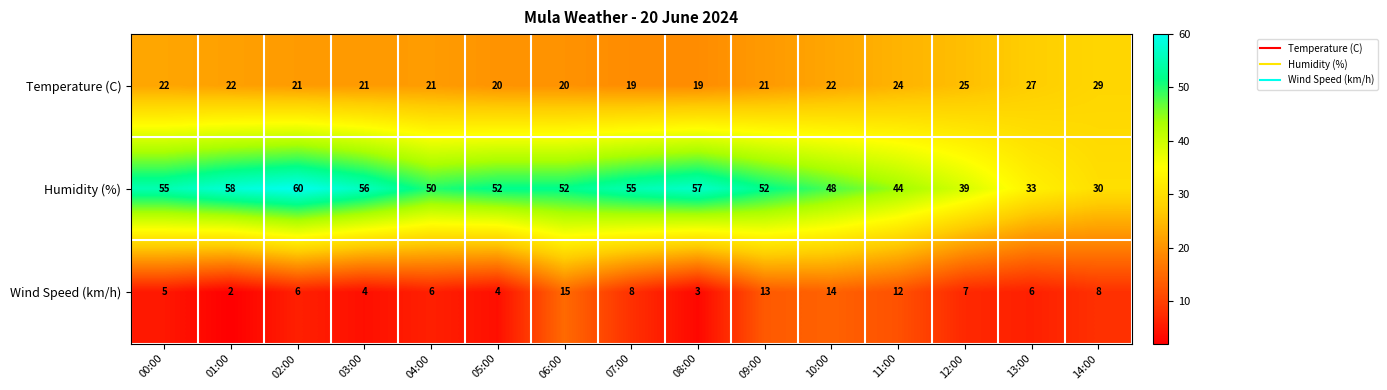

Which series changed the most between 08:00 and 10:00?

Wind Speed (km/h)